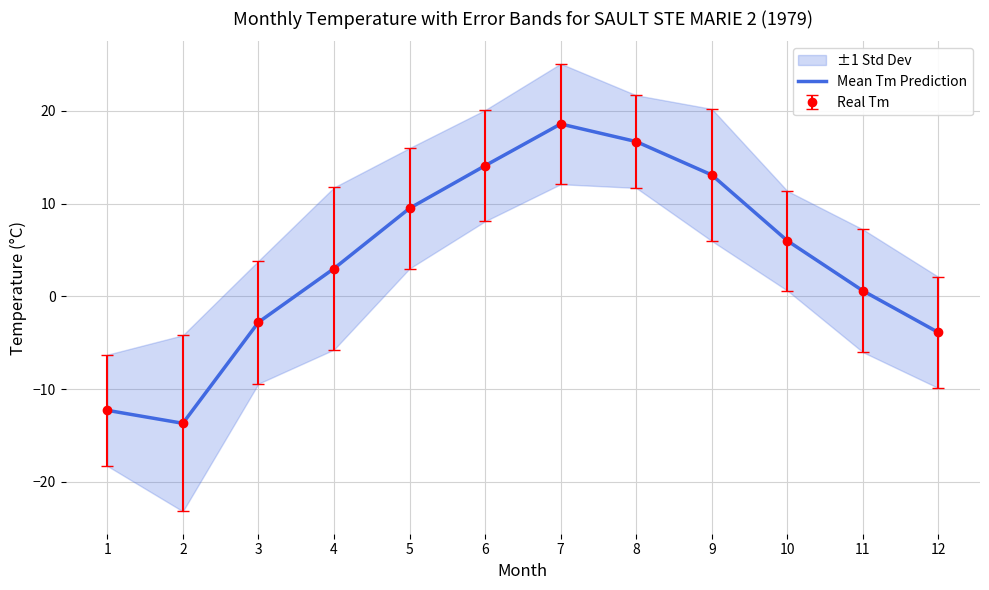

Reading left to right, extract all data points from this chart.

-12.3	-13.7	-2.8	3.0	9.5	14.1	18.6	16.7	13.1	6.0	0.6	-3.9